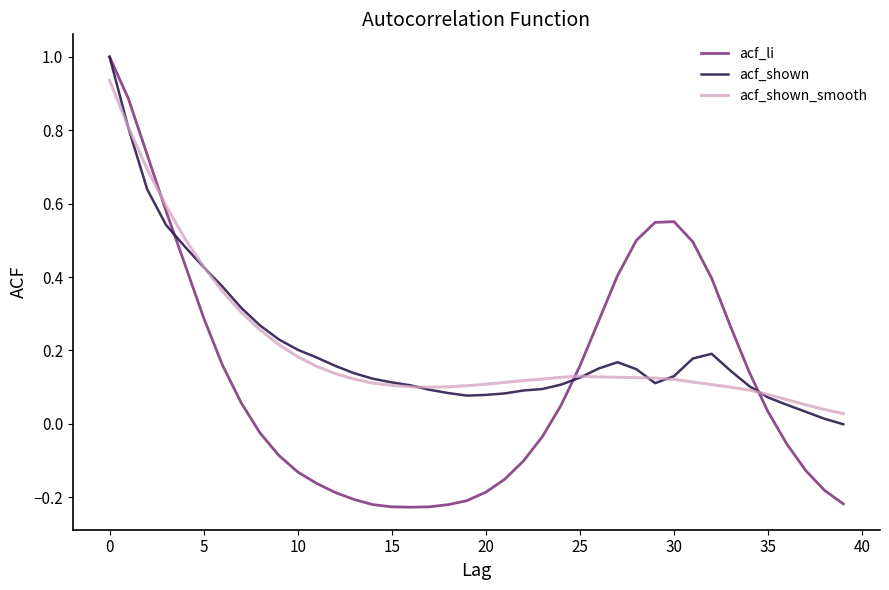

What is the maximum value shown in the chart?

1.0